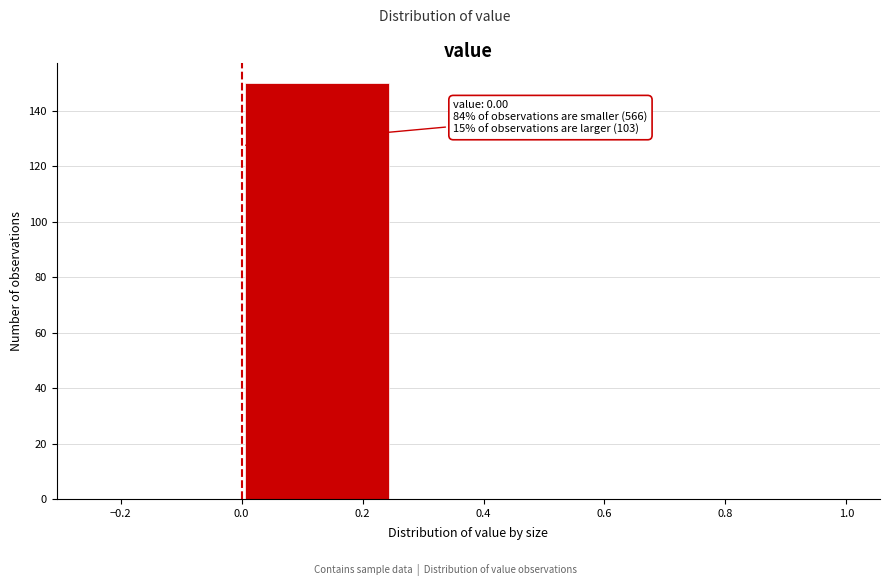

Over which range of the x-axis is the bar tallest?

0.00 to 0.25